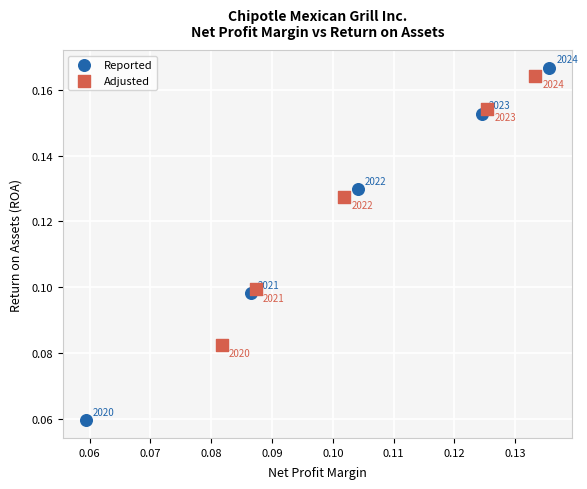

Which series contains the highest Y value?

Reported